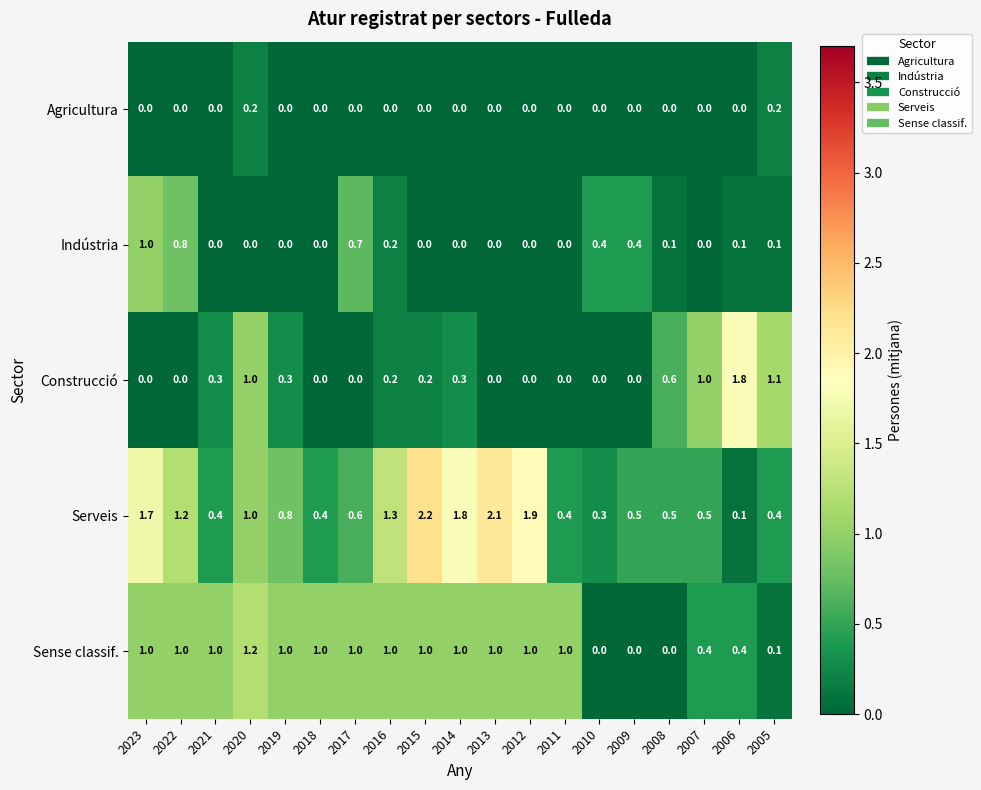

How many Indústria values are between 0 and 1?

19